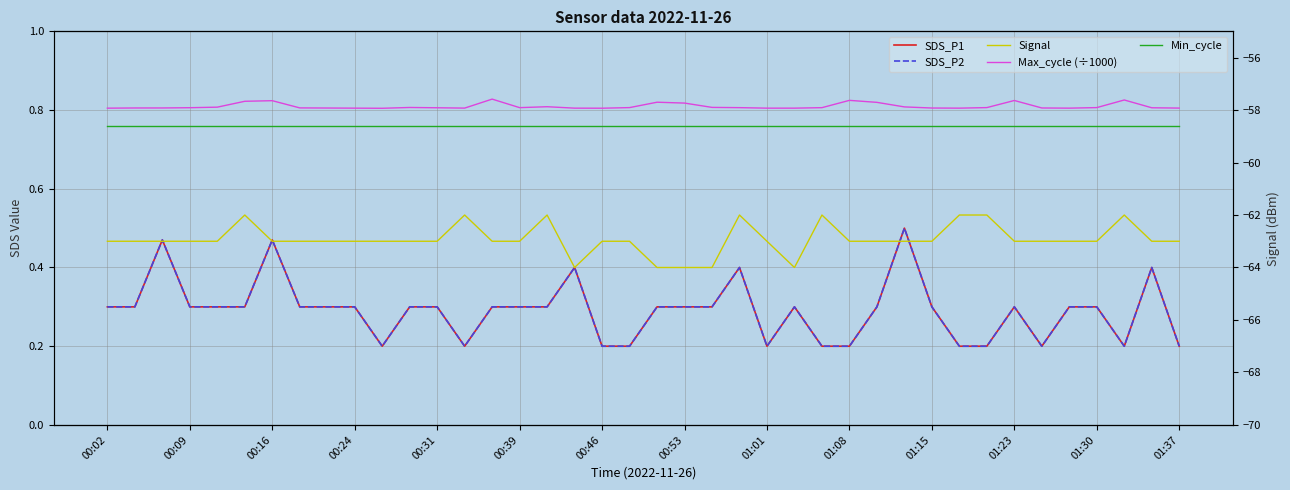

What is the label of the 6th point from the left?

00:39